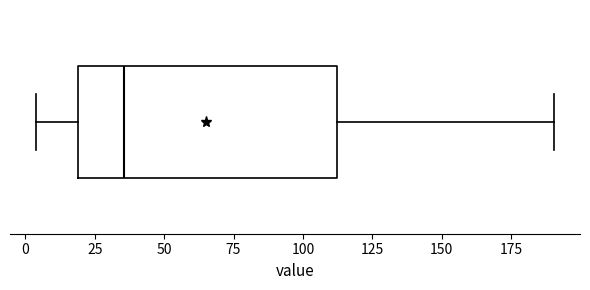

Read this box plot against the x-axis: the position of the median line, the range covered by the box, and the ends of both whiskers. The values are not printed on the chart, so give them approximately, as read against the axis.

median 35, box 20 to 110, whiskers 5 to 190